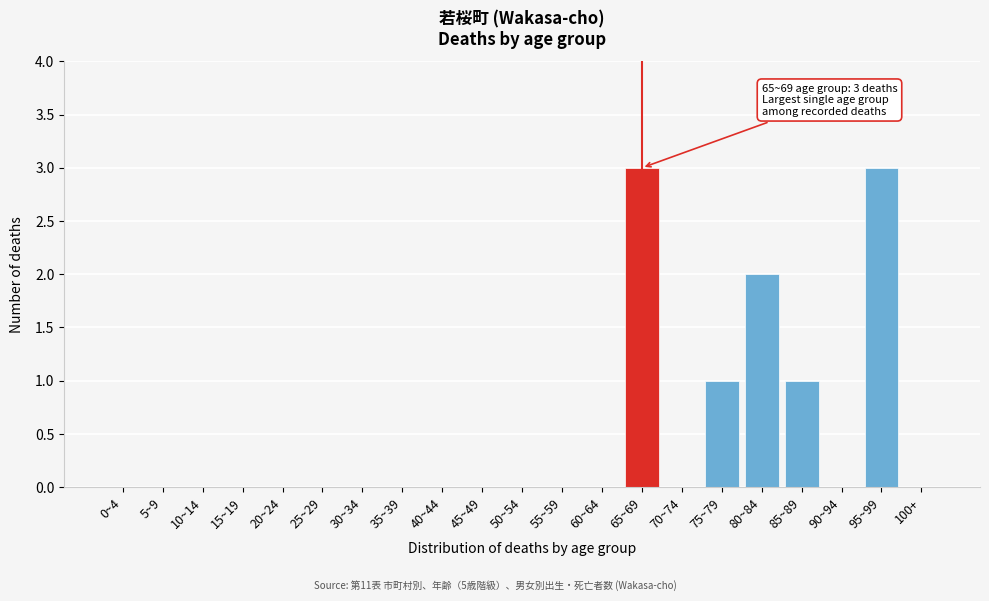

Reading left to right, list all the values displayed in this chart.

0~4=0	5~9=0	10~14=0	15~19=0	20~24=0	25~29=0	30~34=0	35~39=0	40~44=0	45~49=0	50~54=0	55~59=0	60~64=0	65~69=3	70~74=0	75~79=1	80~84=2	85~89=1	90~94=0	95~99=3	100+=0